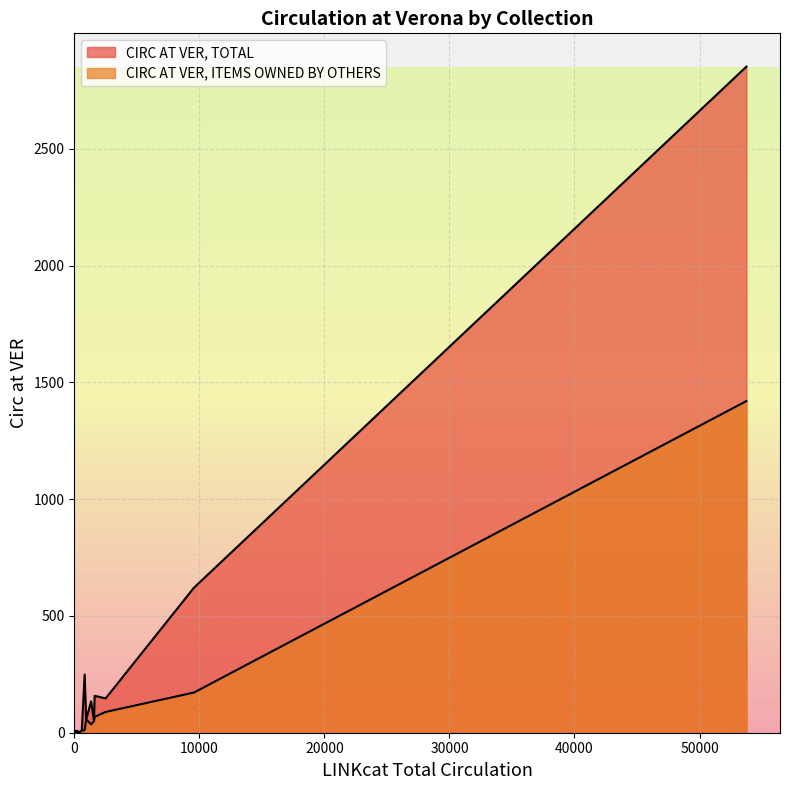

True or false: CIRC AT VER, ITEMS OWNED BY OTHERS and CIRC AT VER, TOTAL intersect in this chart.

False